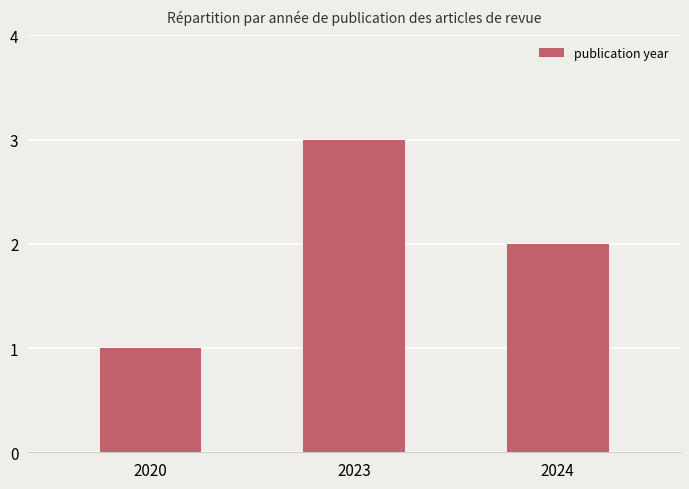

How many bars are there in total?

3